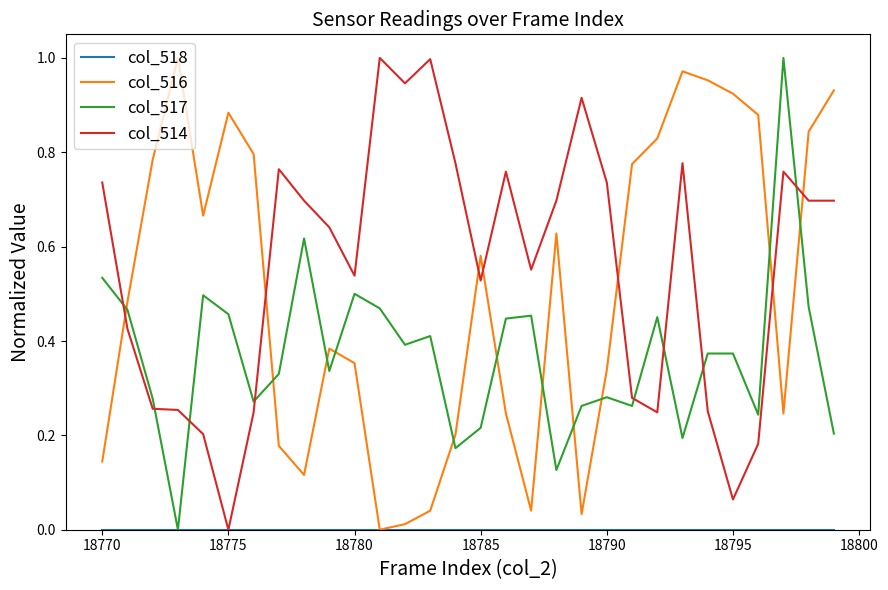

True or false: col_516 and col_514 cross at least once.

True